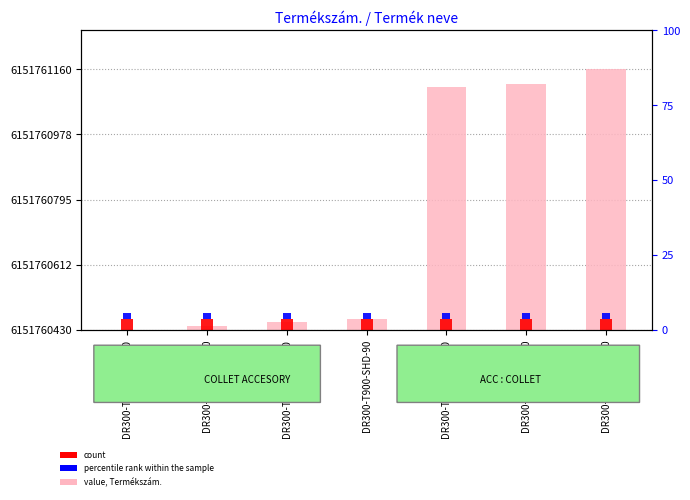

What is the sum of the count values at DR300-T900-THD-90 and DR300-T2000-SHD-90?

58.4